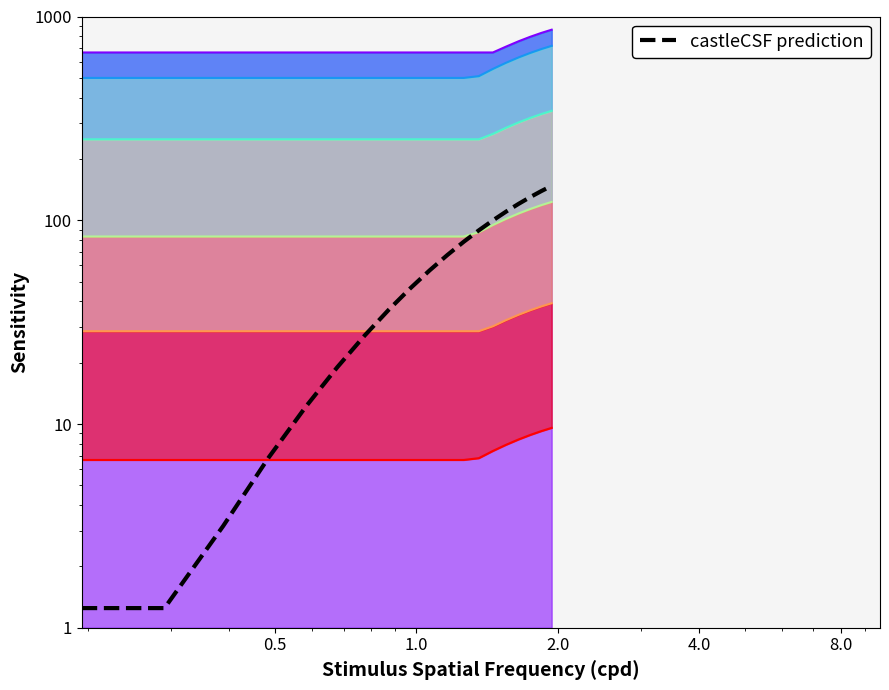

Reading right to left, transcribe all the data shown in this chart.

147.6	139.0	129.9	120.3	110.2	99.9	89.2	78.4	67.5	56.7	46.3	36.3	27.2	19.0	12.2	6.9	3.2	1.2	1.2